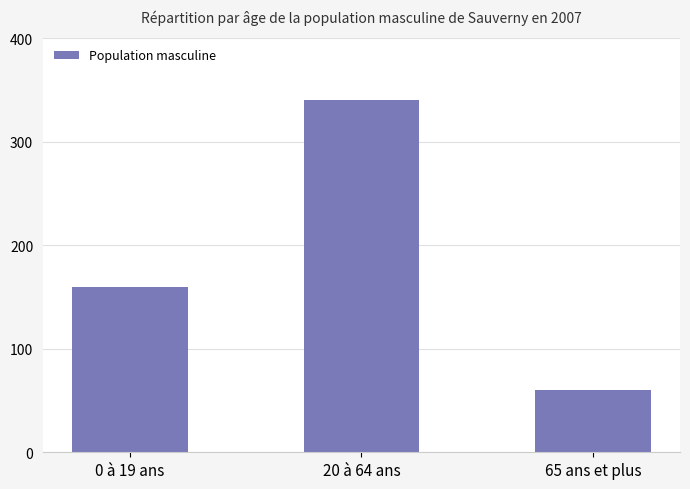

Reading left to right, list all the values displayed in this chart.

0 à 19 ans=160	20 à 64 ans=340	65 ans et plus=60